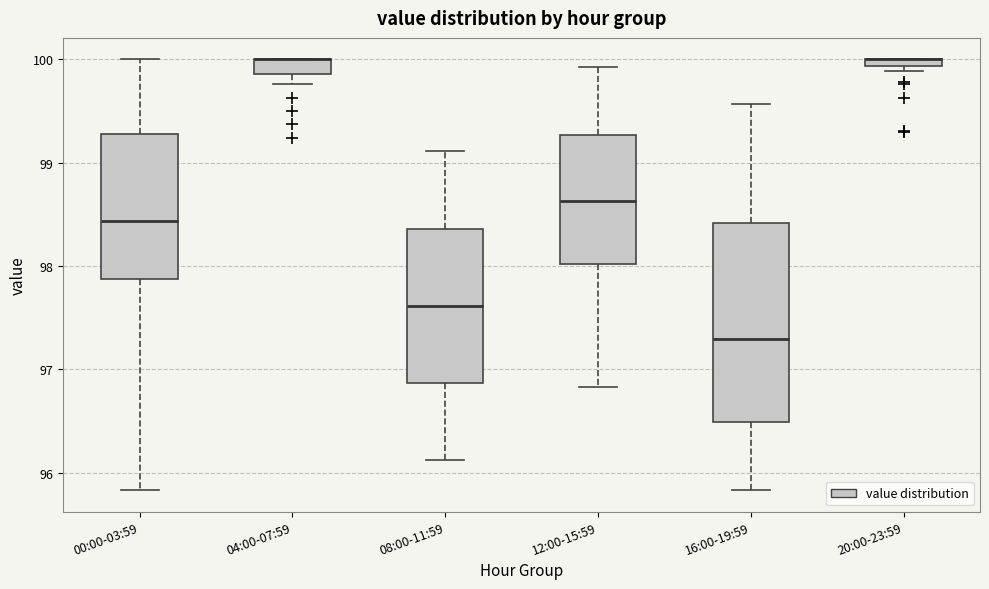

Where does the lower whisker of the box for 12:00-15:59 end on the y-axis? The values are not printed on the chart, so give them approximately, as read against the axis.

96.8